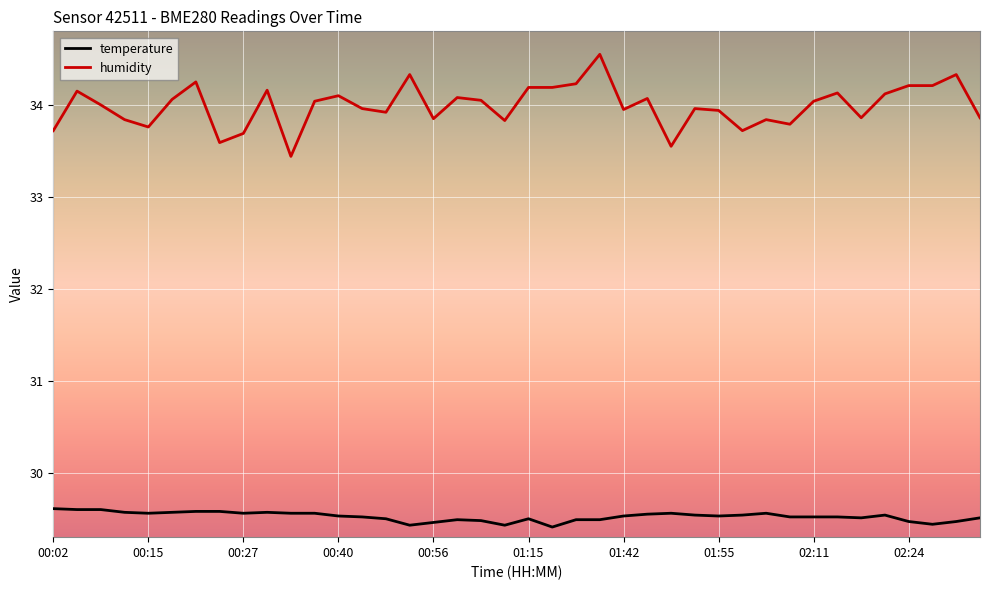

Rank the series by their maximum value, from highest to lowest.

humidity, temperature